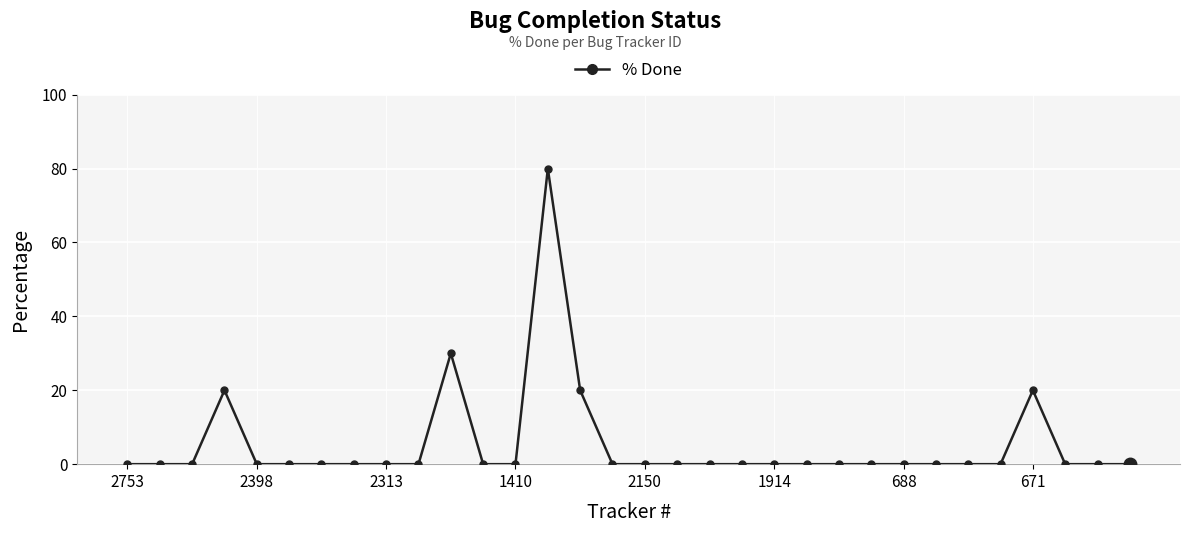

What is the maximum value shown in the chart?

80